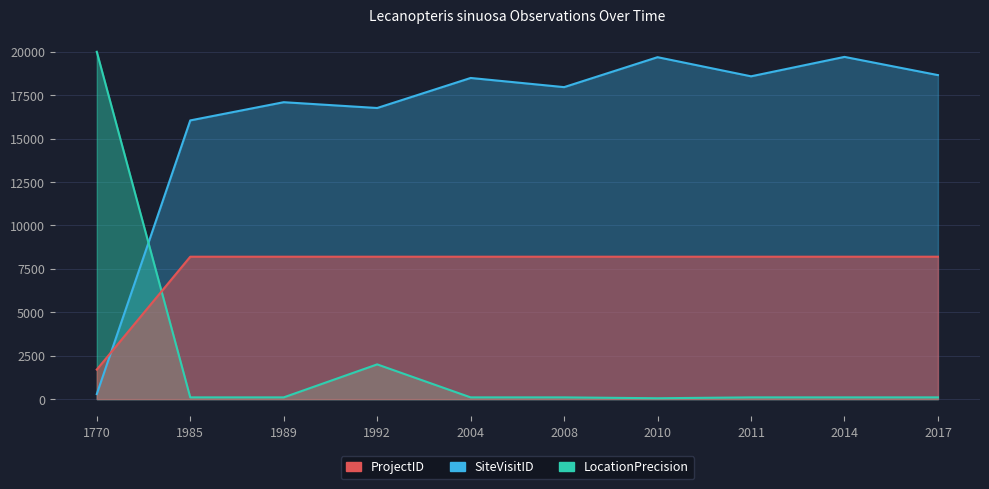

Rank the series by their maximum value, from lowest to highest.

LocationPrecision, SiteVisitID, ProjectID